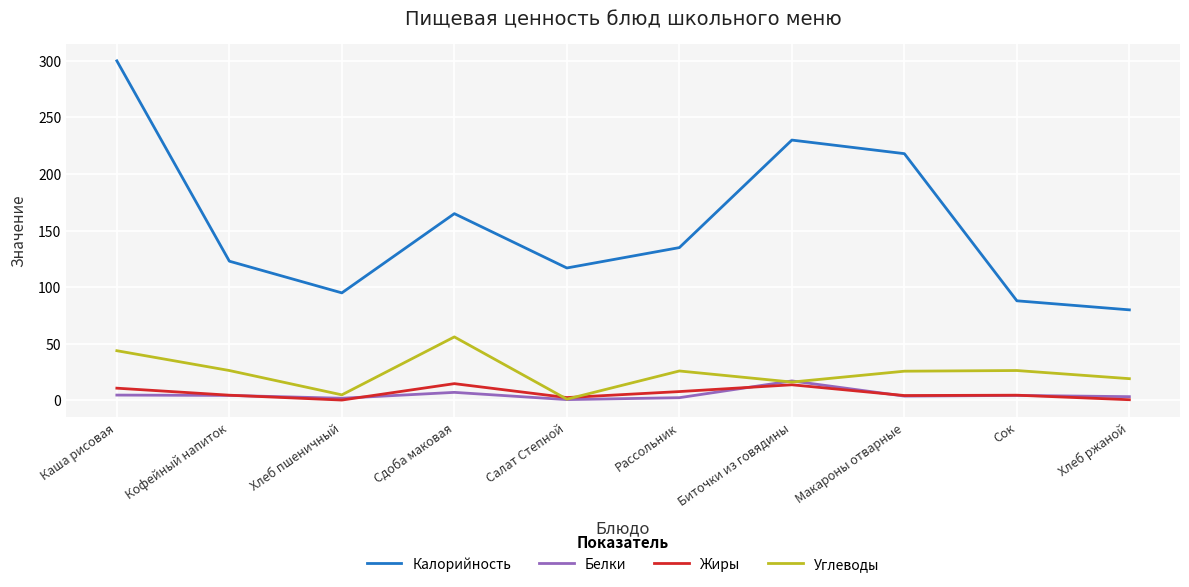

True or false: Калорийность has a value of 40.6 at Салат Степной.

False